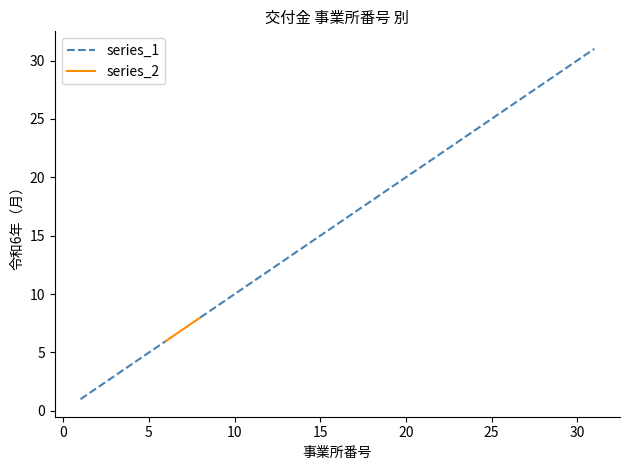

The series_1 series shows 9 at 9. True or false?

True